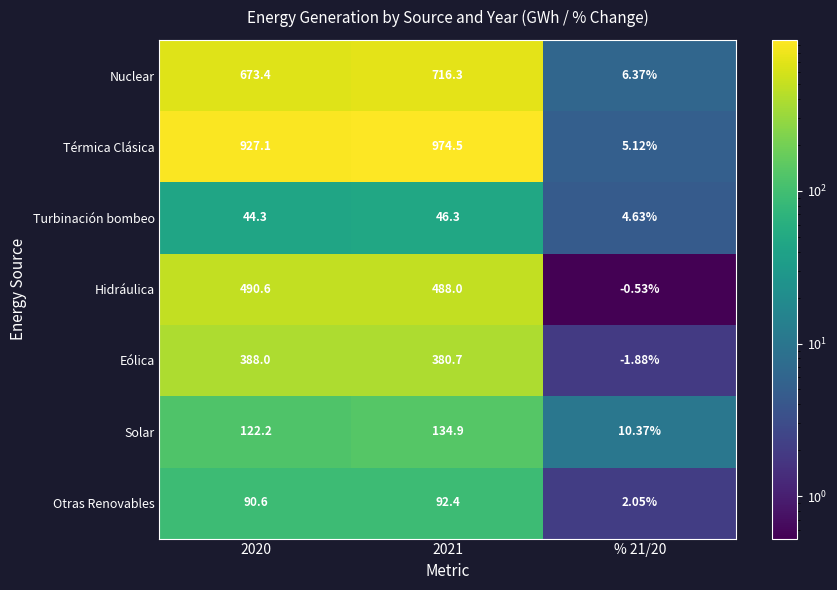

Is the value of Nuclear at 2020 greater than the value of Turbinación bombeo at % 21/20?

Yes